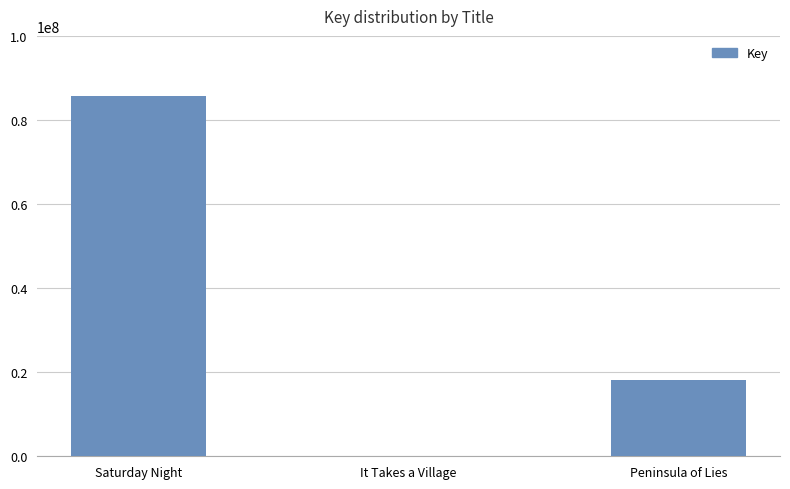

Reading left to right, what are all the values shown in this chart?

Saturday Night=85605250	It Takes a Village=161704	Peninsula of Lies=18222970